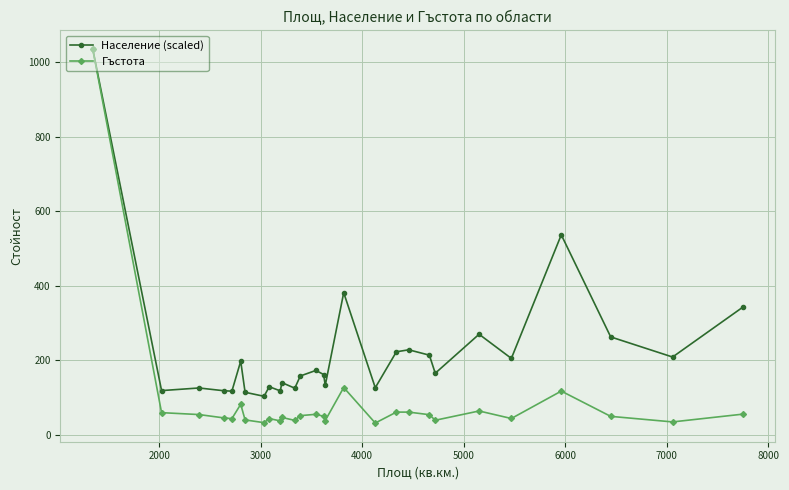

What is the value of the Население (scaled) point at the 22nd from the left?

165.4